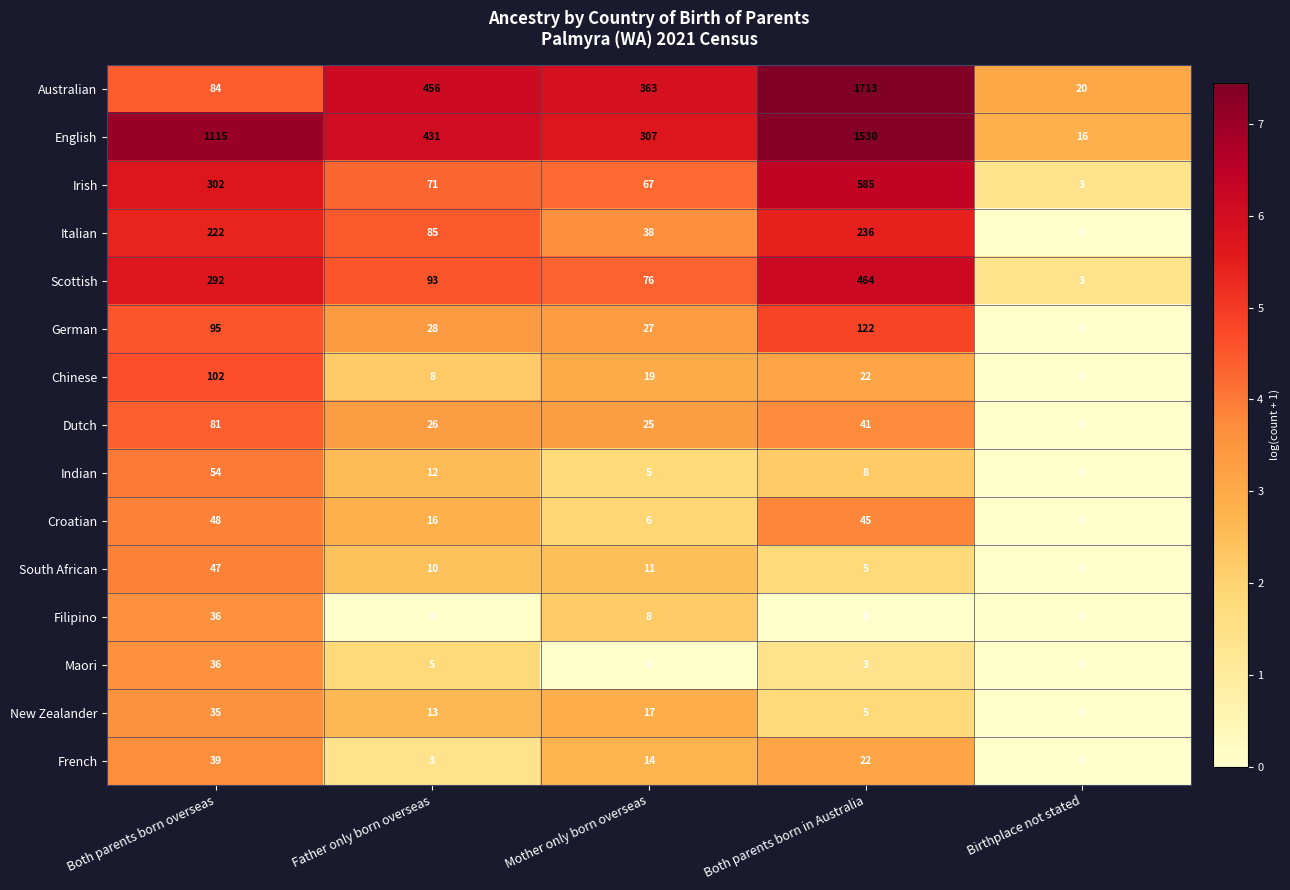

What is the difference between the highest and lowest values at Father only born overseas?

456